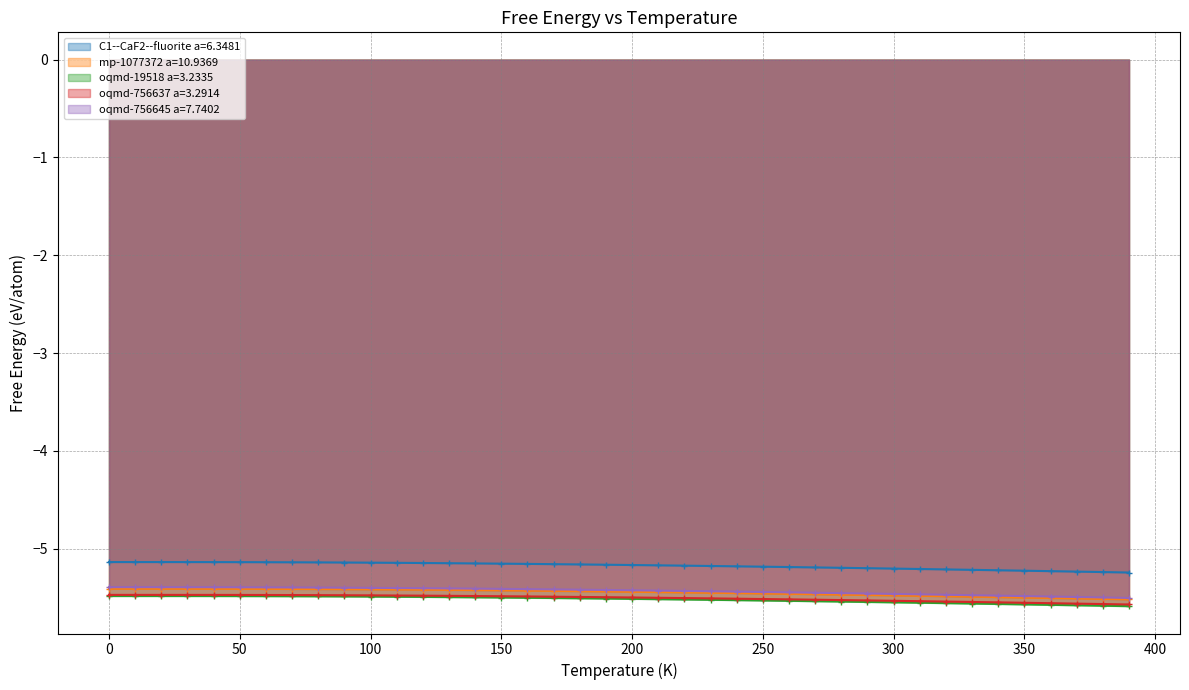

Reading right to left, list all the values displayed in this chart.

C1--CaF2--fluorite a=6.3481: -5.2	-5.2	-5.2	-5.2	-5.2	-5.2	-5.2	-5.2	-5.2	-5.2	-5.2	-5.2	-5.2	-5.2	-5.2	-5.2	-5.2	-5.2	-5.2	-5.2	-5.2	-5.2	-5.2	-5.2	-5.2	-5.1	-5.1	-5.1	-5.1	-5.1	-5.1	-5.1	-5.1	-5.1	-5.1	-5.1	-5.1	-5.1	-5.1	-5.1
mp-1077372 a=10.9369: -5.5	-5.5	-5.5	-5.5	-5.5	-5.5	-5.5	-5.5	-5.5	-5.5	-5.5	-5.5	-5.5	-5.5	-5.5	-5.5	-5.4	-5.4	-5.4	-5.4	-5.4	-5.4	-5.4	-5.4	-5.4	-5.4	-5.4	-5.4	-5.4	-5.4	-5.4	-5.4	-5.4	-5.4	-5.4	-5.4	-5.4	-5.4	-5.4	-5.4
oqmd-19518 a=3.2335: -5.6	-5.6	-5.6	-5.6	-5.6	-5.6	-5.6	-5.6	-5.6	-5.5	-5.5	-5.5	-5.5	-5.5	-5.5	-5.5	-5.5	-5.5	-5.5	-5.5	-5.5	-5.5	-5.5	-5.5	-5.5	-5.5	-5.5	-5.5	-5.5	-5.5	-5.5	-5.5	-5.5	-5.5	-5.5	-5.5	-5.5	-5.5	-5.5	-5.5
oqmd-756637 a=3.2914: -5.6	-5.6	-5.6	-5.6	-5.6	-5.5	-5.5	-5.5	-5.5	-5.5	-5.5	-5.5	-5.5	-5.5	-5.5	-5.5	-5.5	-5.5	-5.5	-5.5	-5.5	-5.5	-5.5	-5.5	-5.5	-5.5	-5.5	-5.5	-5.5	-5.5	-5.5	-5.5	-5.5	-5.5	-5.5	-5.5	-5.5	-5.5	-5.5	-5.5
oqmd-756645 a=7.7402: -5.5	-5.5	-5.5	-5.5	-5.5	-5.5	-5.5	-5.5	-5.5	-5.5	-5.5	-5.5	-5.4	-5.4	-5.4	-5.4	-5.4	-5.4	-5.4	-5.4	-5.4	-5.4	-5.4	-5.4	-5.4	-5.4	-5.4	-5.4	-5.4	-5.4	-5.4	-5.4	-5.4	-5.4	-5.4	-5.4	-5.4	-5.4	-5.4	-5.4